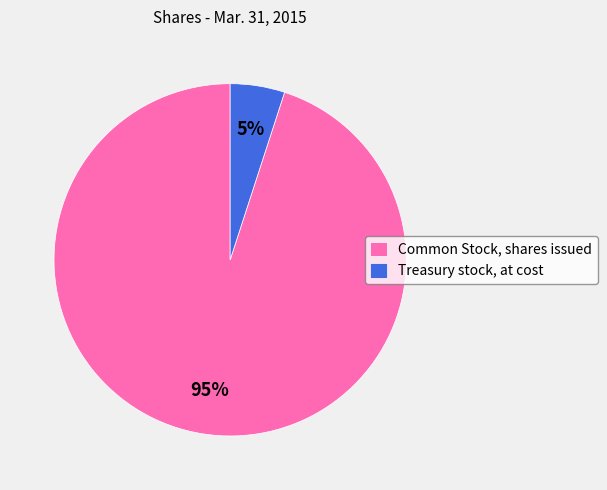

How many segments does this pie chart have?

2